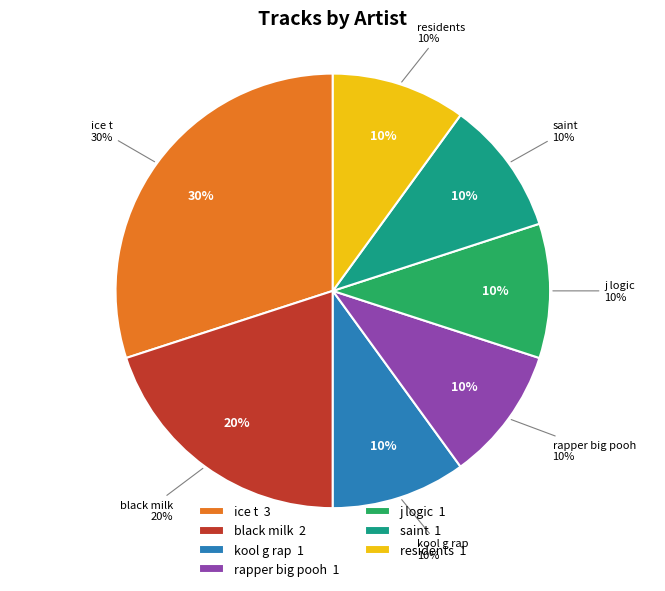

True or false: residents accounts for 3% of the total.

False